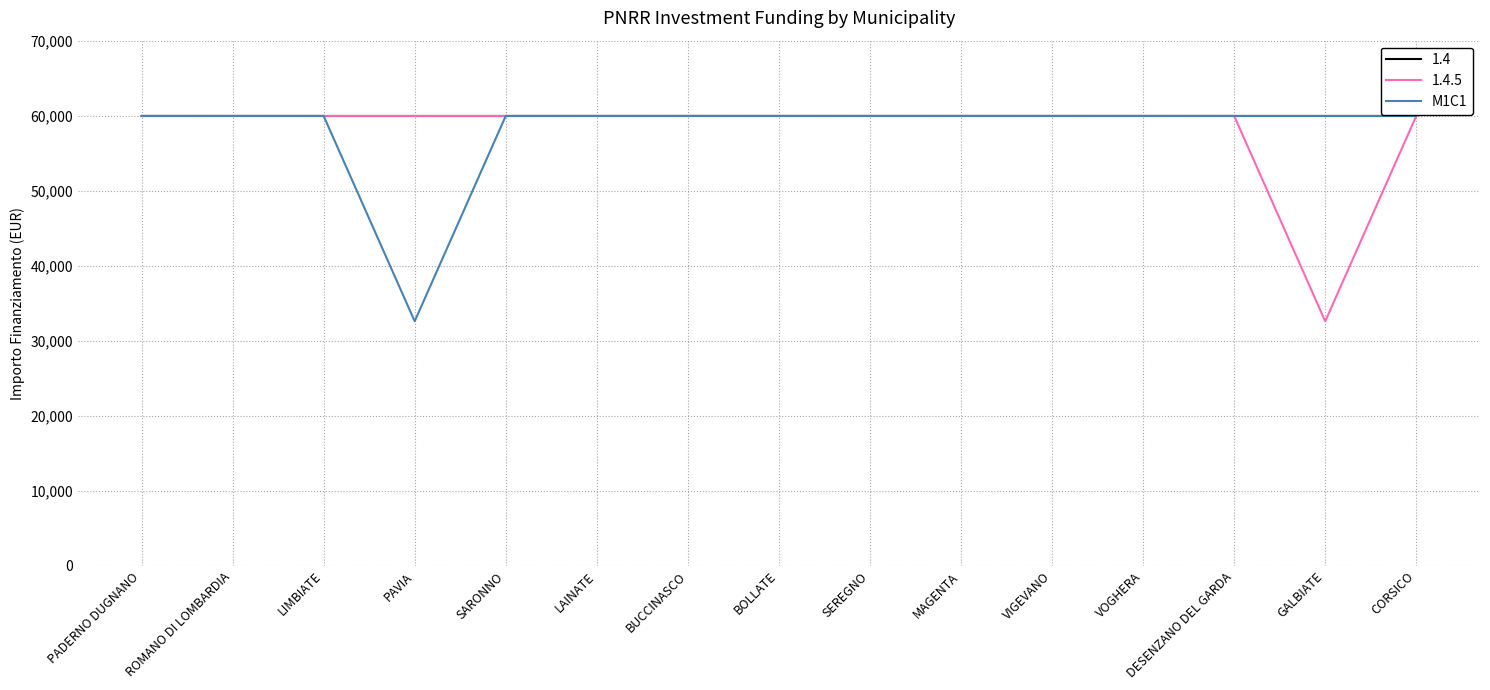

Which category has the lowest value in the M1C1 series?

PAVIA